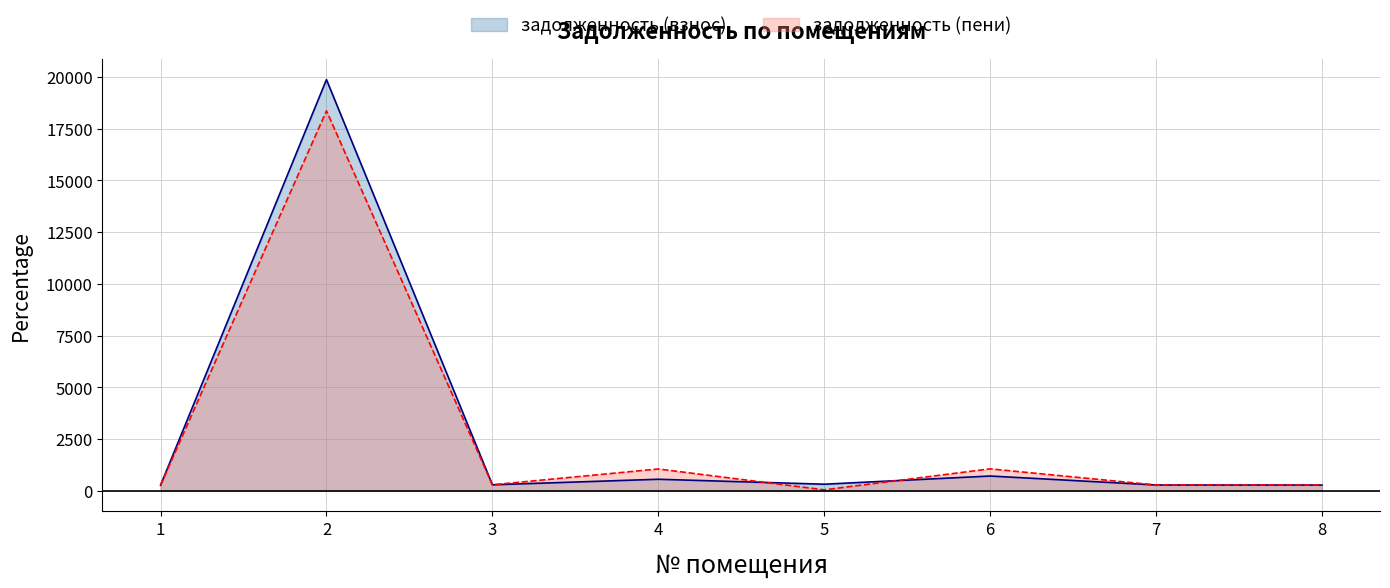

Is the value of задолженность (взнос) at 7 greater than the value of задолженность (пени) at 2?

No